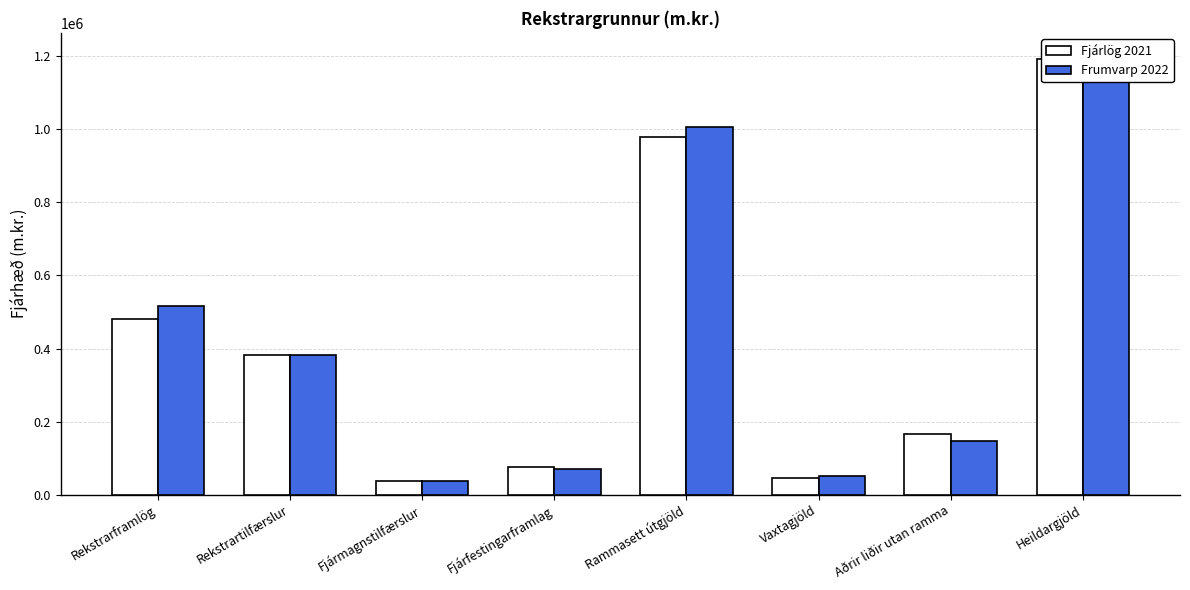

Rank the series by their average value, from lowest to highest.

Fjárlög 2021, Frumvarp 2022